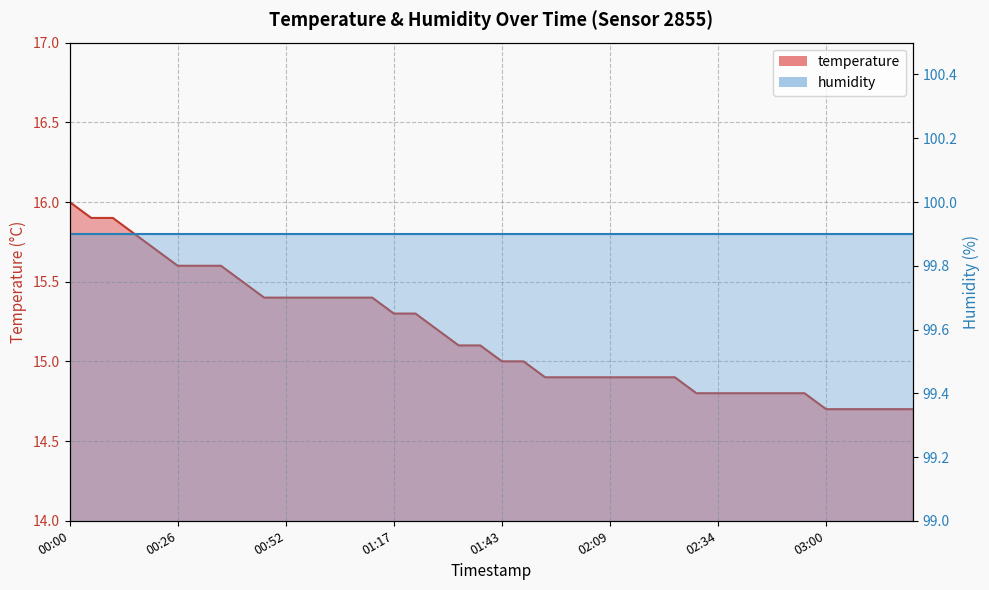

What is the sum of the values at 01:38 and 01:28?

30.3